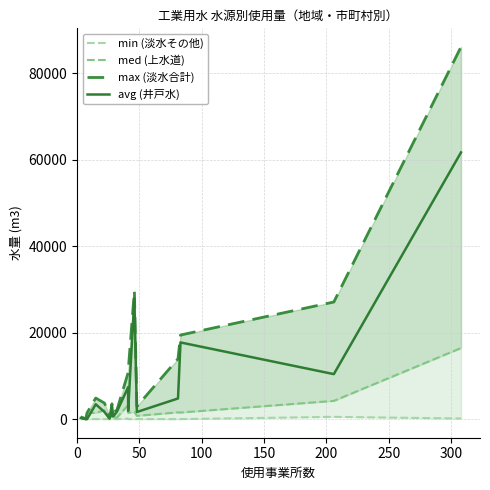

Is it true that min (淡水その他) equals 29 at 350?

False